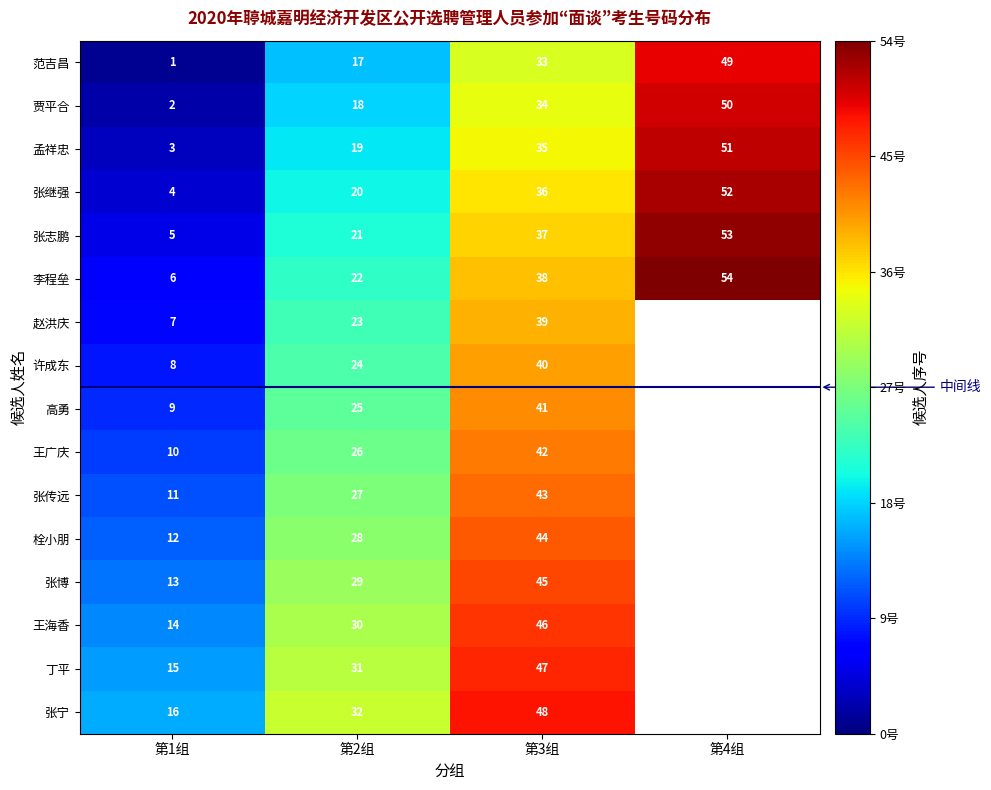

What is the sum of the 张志鹏 values at 第4组 and 第2组?

74